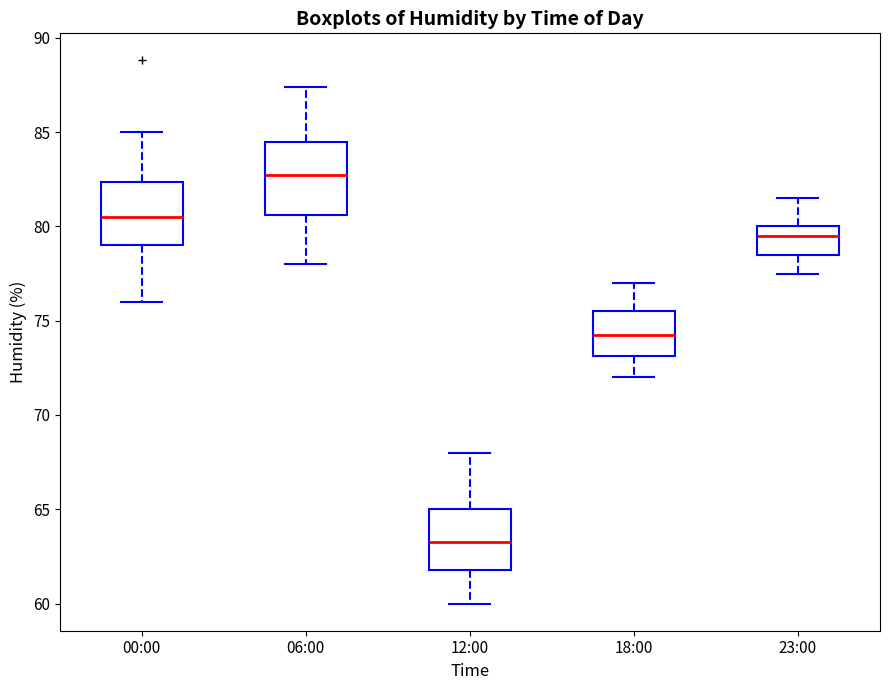

Reading left to right, transcribe this box plot: for each box, give where its median line is, the range the box spans, and where its two whiskers end, as read against the y-axis. The values are not printed on the chart, so give them approximately, as read against the axis.

00:00: median 80.5, box 79.0 to 82.5, whiskers 76.0 to 85.0
06:00: median 83.0, box 80.5 to 84.5, whiskers 78.0 to 87.5
12:00: median 63.5, box 62.0 to 65.0, whiskers 60.0 to 68.0
18:00: median 74.5, box 73.0 to 75.5, whiskers 72.0 to 77.0
23:00: median 79.5, box 78.5 to 80.0, whiskers 77.5 to 81.5